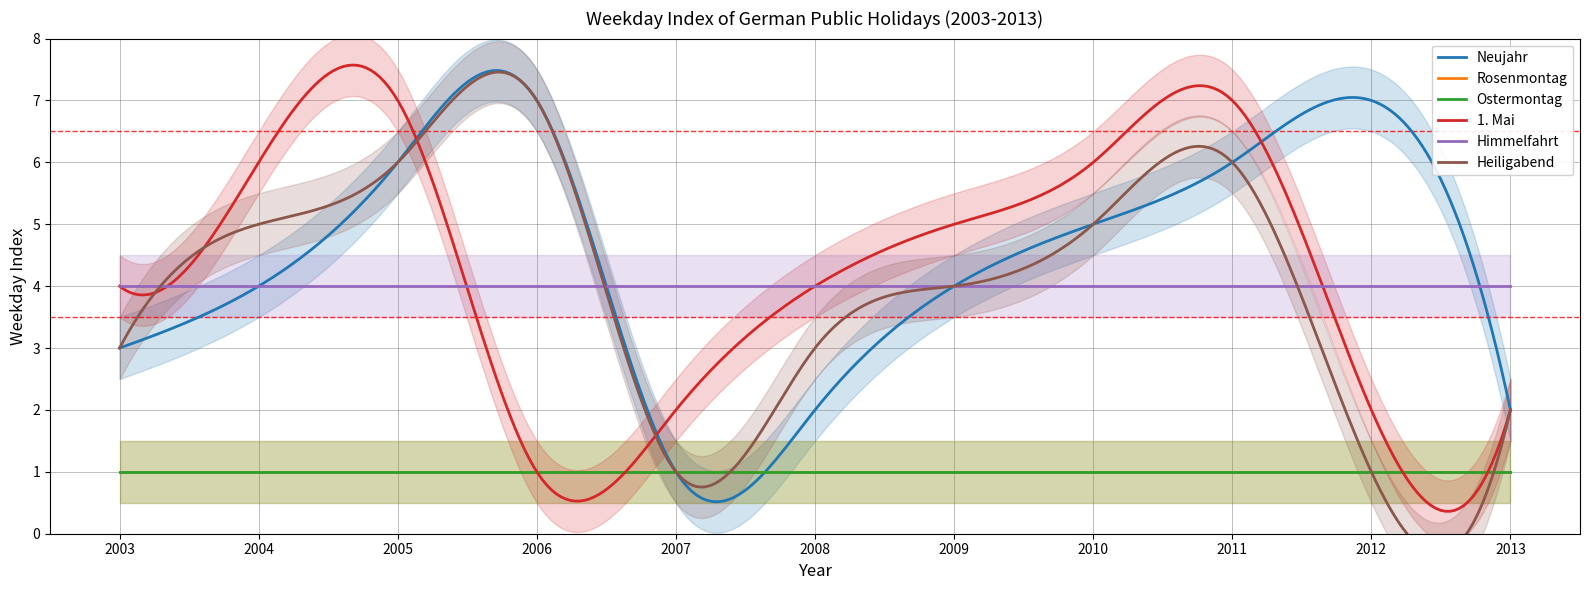

Which has a higher value, 2005 or 2004?

2005